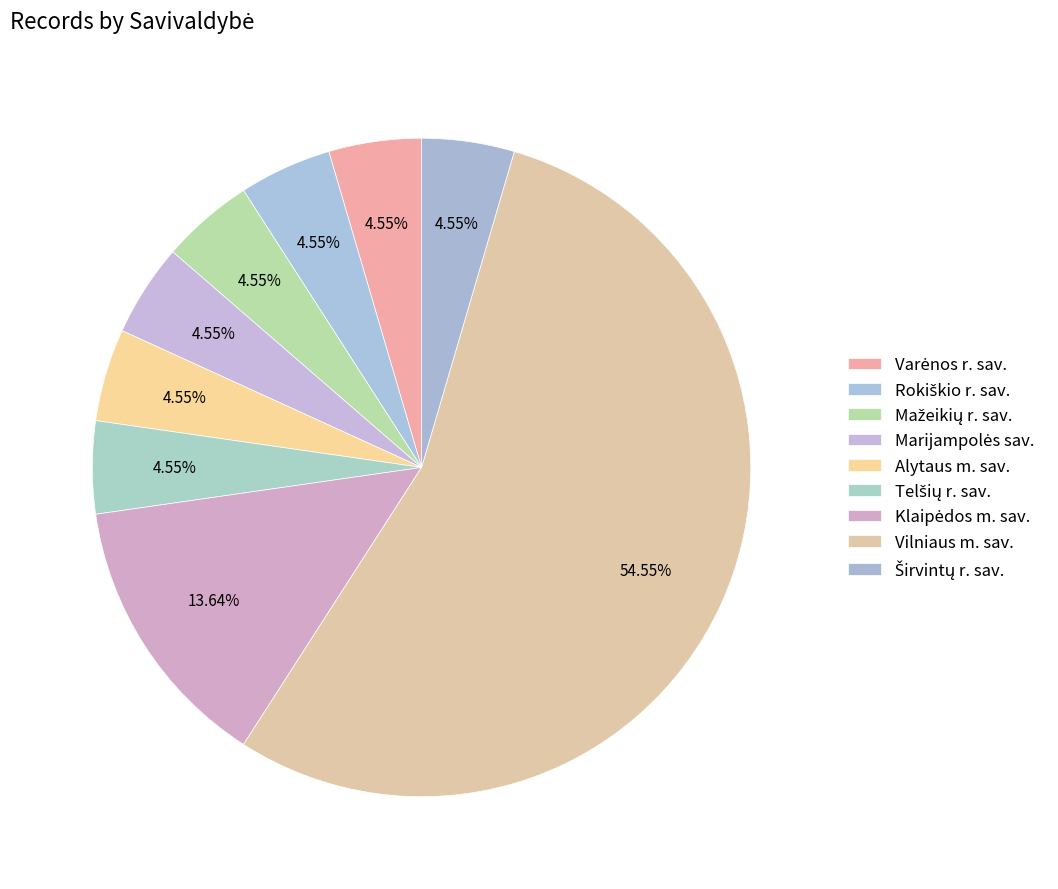

To the nearest percent, what portion does Alytaus m. sav. represent?

5%